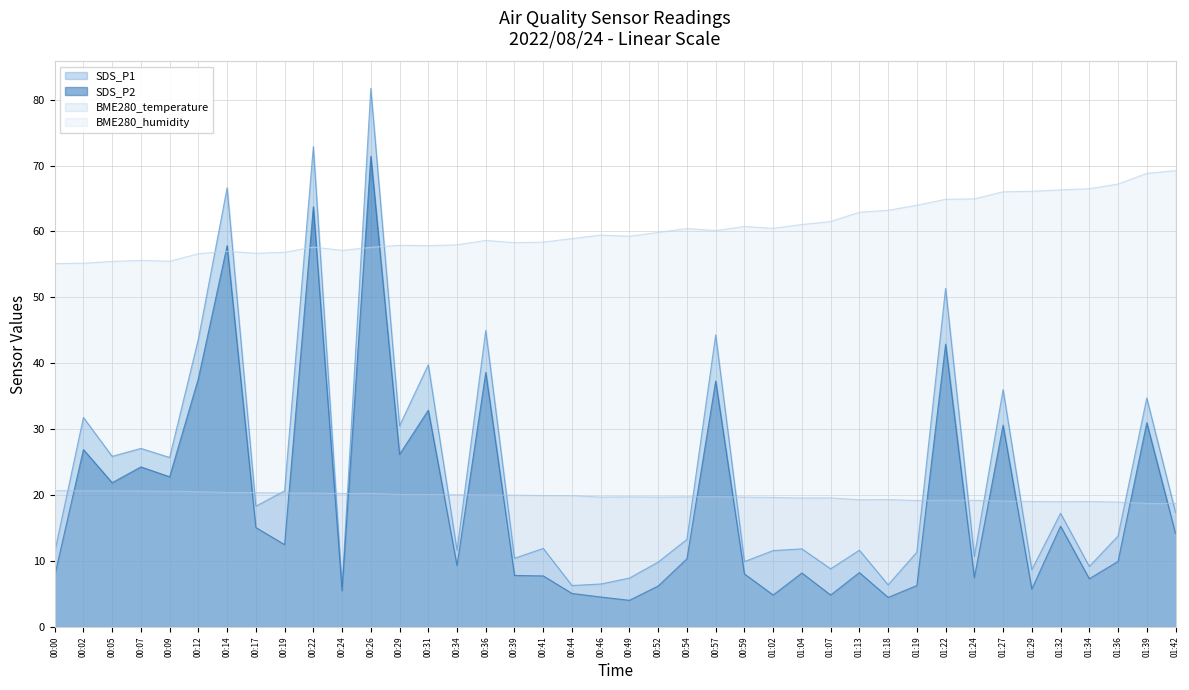

The value of SDS_P2 at 00:31 is 32.9. True or false?

True